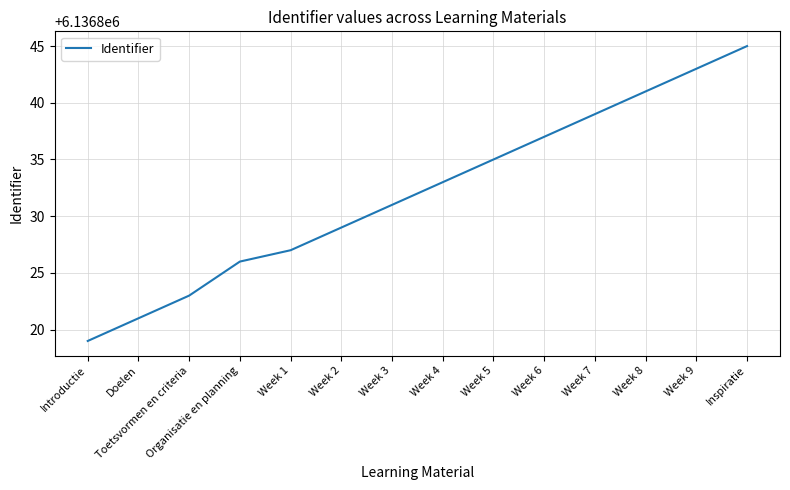

True or false: the data has more than 2 interior local peaks.

False